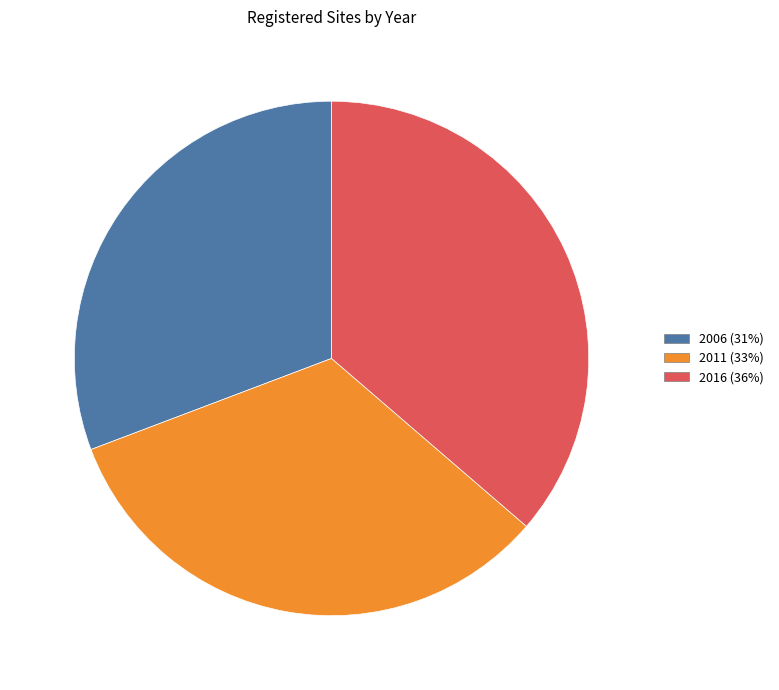

Combined, do 2006 and 2011 account for over 50%?

Yes